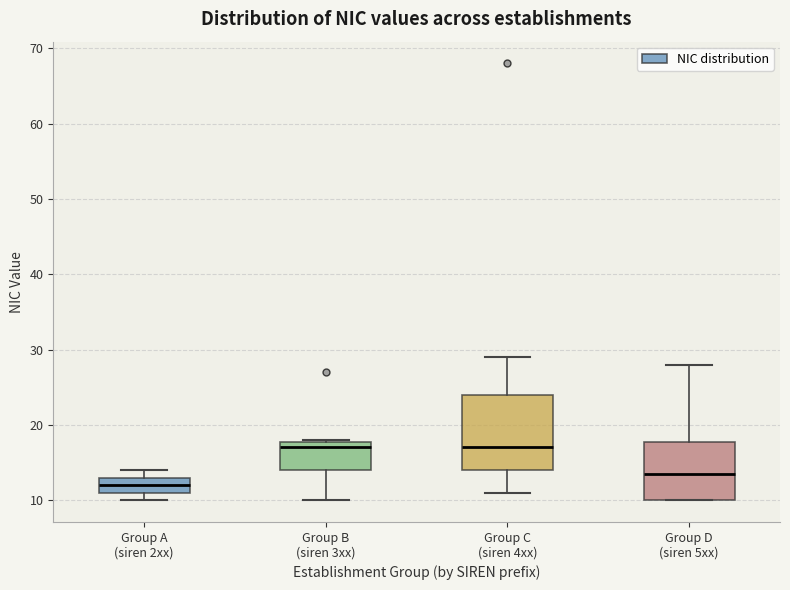

Reading left to right, transcribe this box plot: for each box, give where its median line is, the range the box spans, and where its two whiskers end, as read against the y-axis. The values are not printed on the chart, so give them approximately, as read against the axis.

Group A (siren 2xx): median 12, box 11 to 13, whiskers 10 to 14
Group B (siren 3xx): median 17, box 14 to 18, whiskers 10 to 18
Group C (siren 4xx): median 17, box 14 to 24, whiskers 11 to 29
Group D (siren 5xx): median 14, box 10 to 18, whiskers 10 to 28